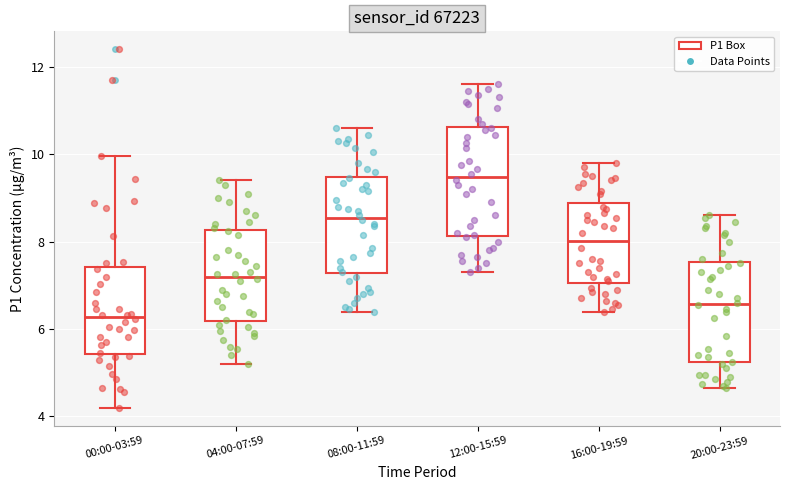

Reading left to right, read every box against the y-axis: the position of its median line, the range the box covers, and the ends of its whiskers. The values are not printed on the chart, so give them approximately, as read against the axis.

00:00-03:59: median 6.2, box 5.4 to 7.4, whiskers 4.2 to 10.0
04:00-07:59: median 7.2, box 6.2 to 8.2, whiskers 5.2 to 9.4
08:00-11:59: median 8.6, box 7.2 to 9.4, whiskers 6.4 to 10.6
12:00-15:59: median 9.4, box 8.2 to 10.6, whiskers 7.4 to 11.6
16:00-19:59: median 8.0, box 7.0 to 8.8, whiskers 6.4 to 9.8
20:00-23:59: median 6.6, box 5.2 to 7.6, whiskers 4.6 to 8.6